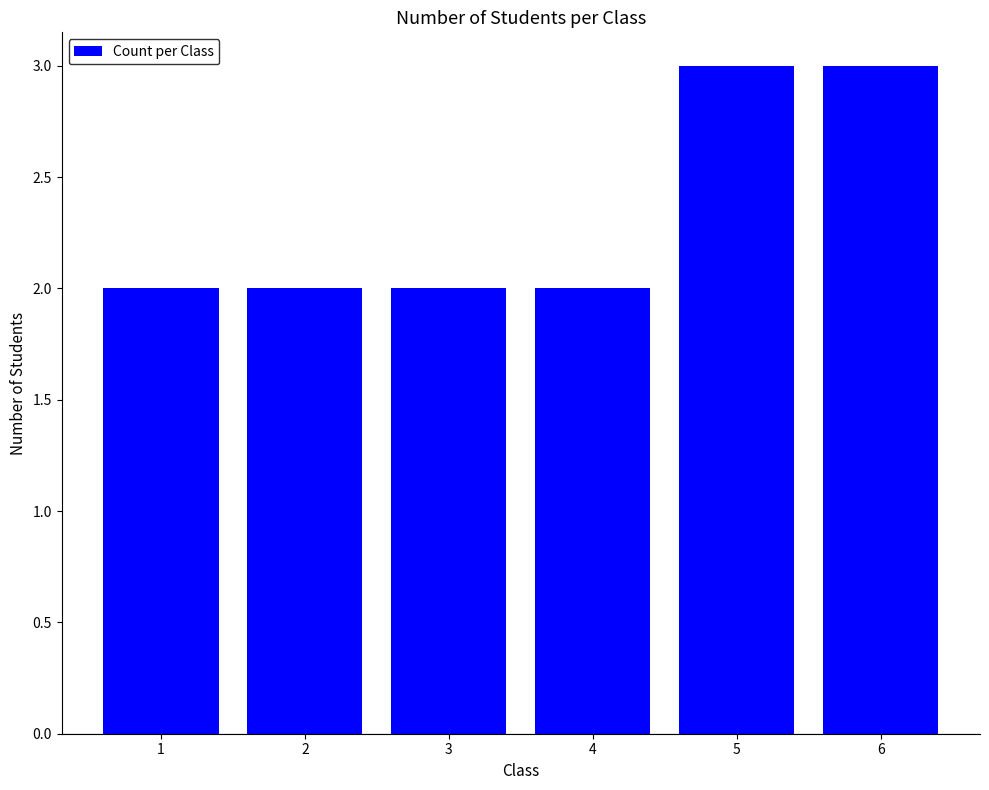

What is the approximate value at 3?

2